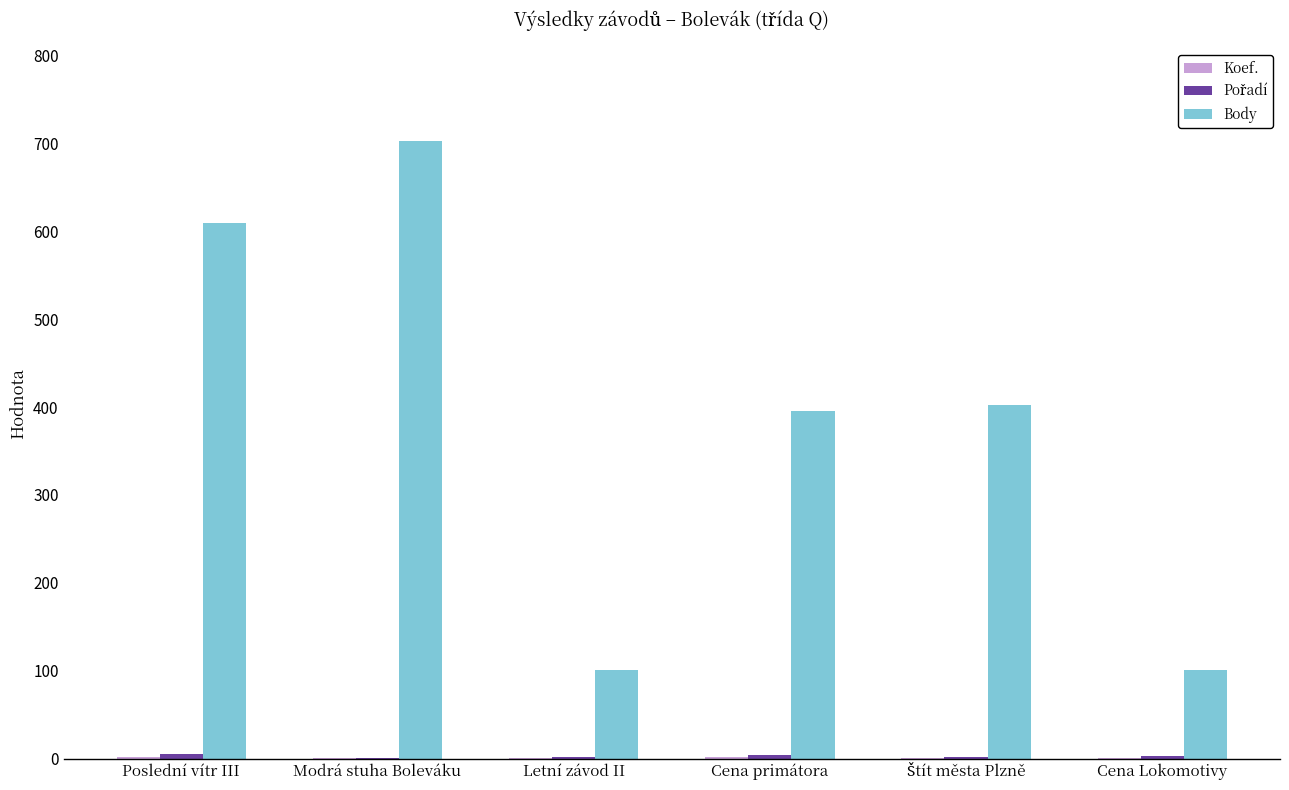

Which series changed the most between Poslední vítr III and Letní závod II?

Body